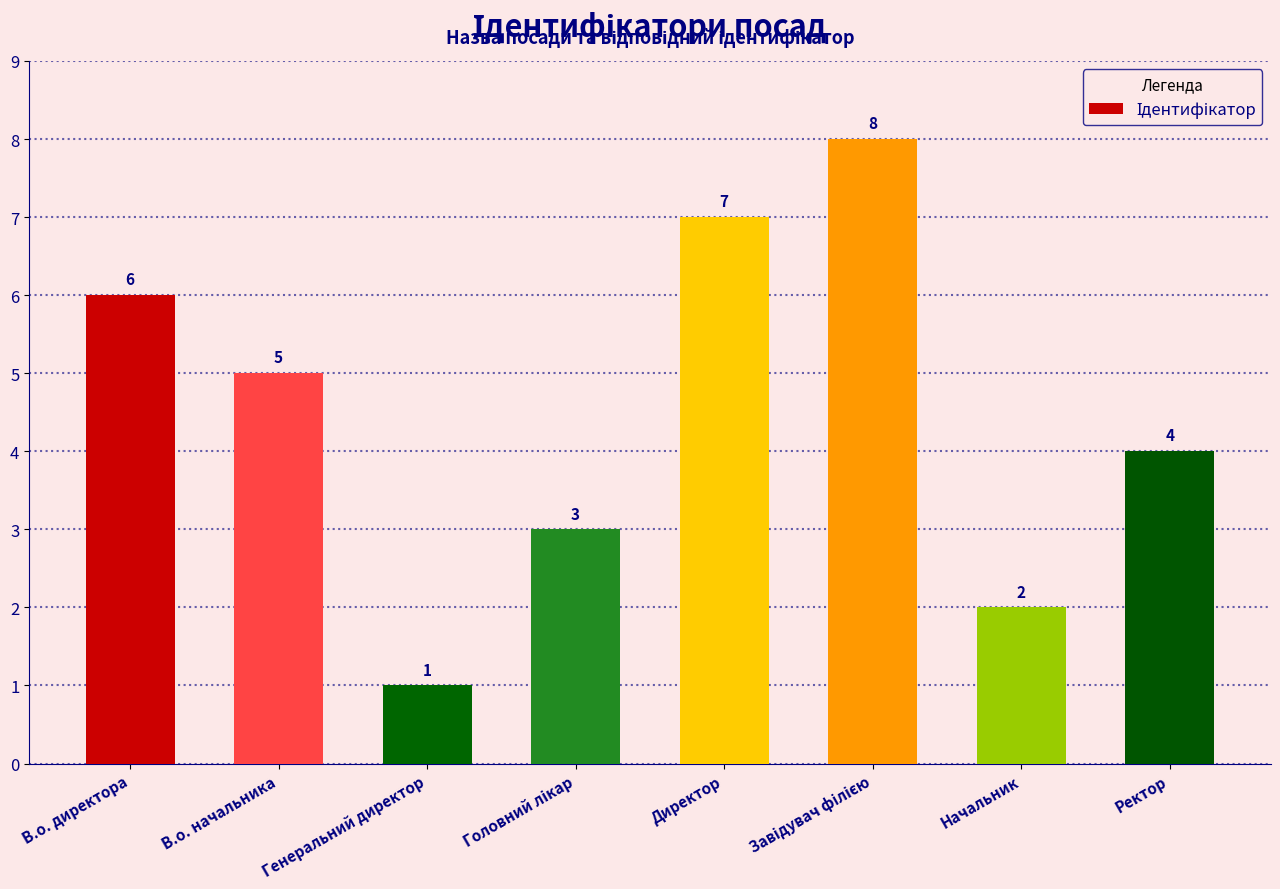

Reading left to right, what are all the values shown in this chart?

6	5	1	3	7	8	2	4